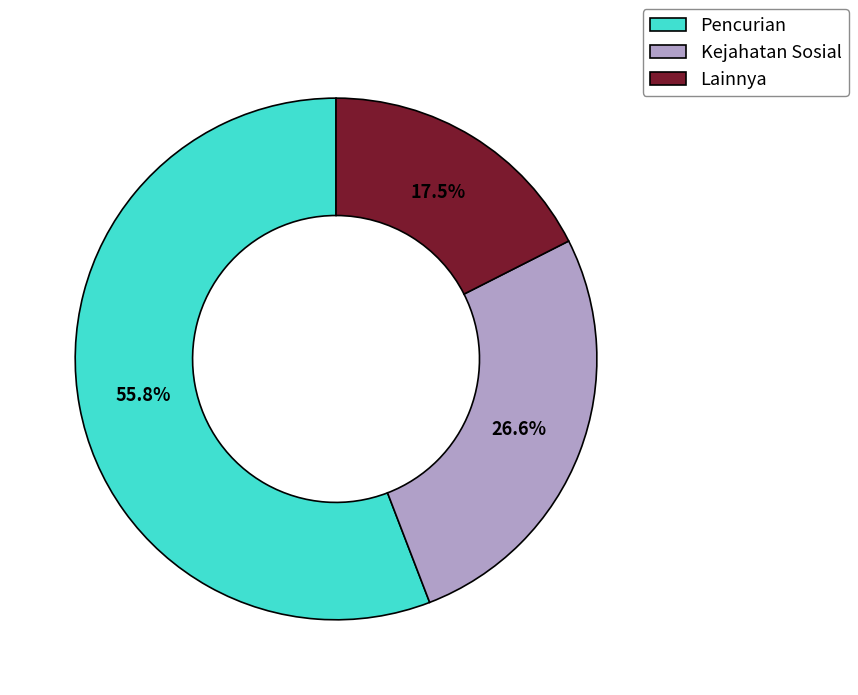

Rank the categories by value from lowest to highest.

Lainnya, Kejahatan Sosial, Pencurian